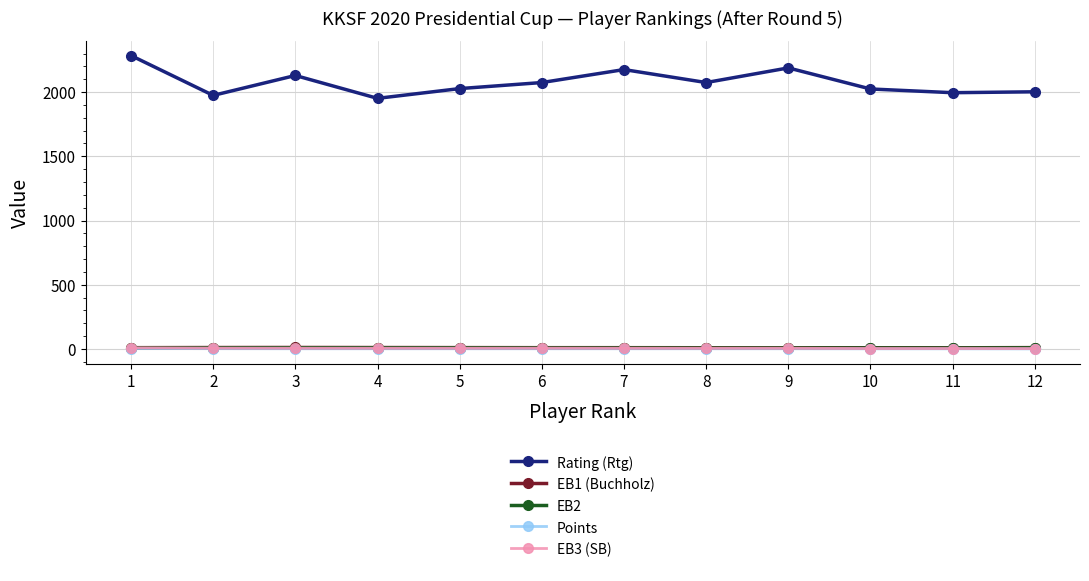

True or false: Points and EB1 (Buchholz) cross at least once.

False